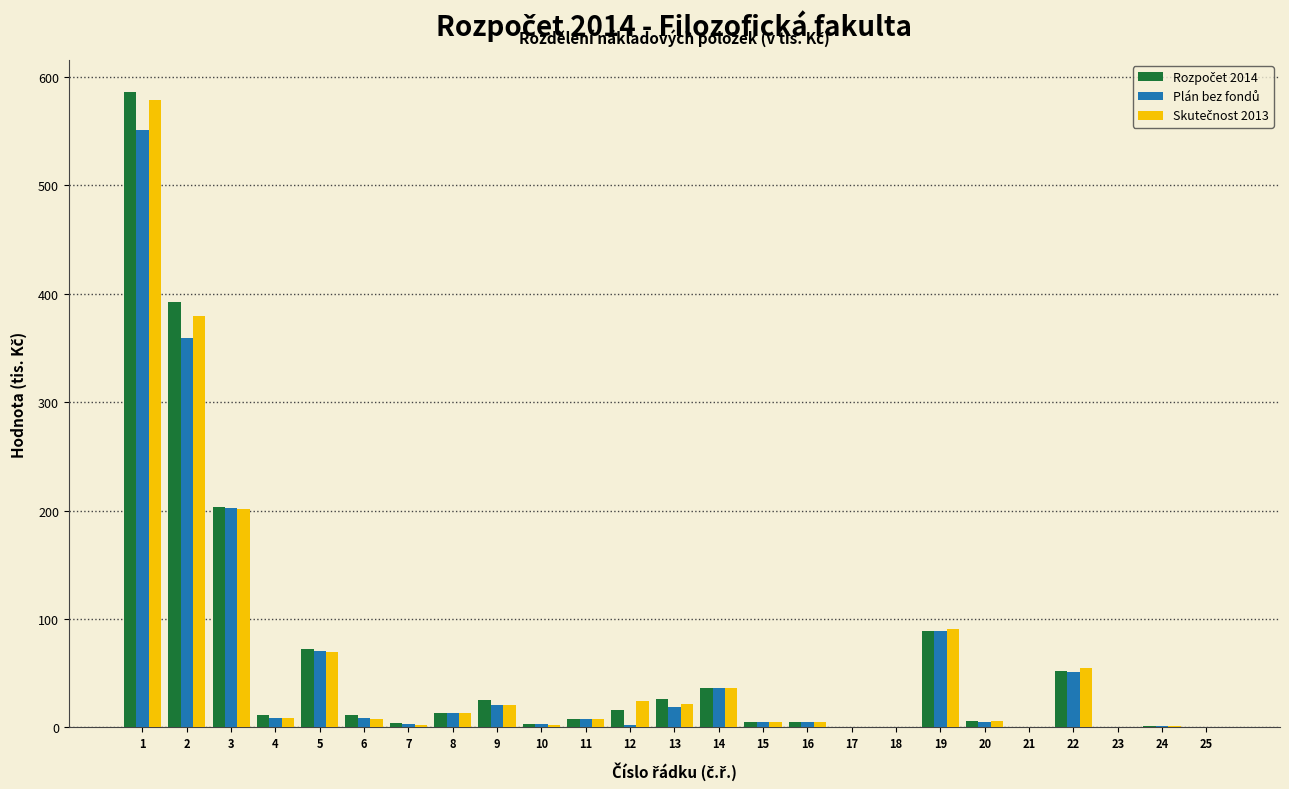

What is the greatest value displayed?

586.7